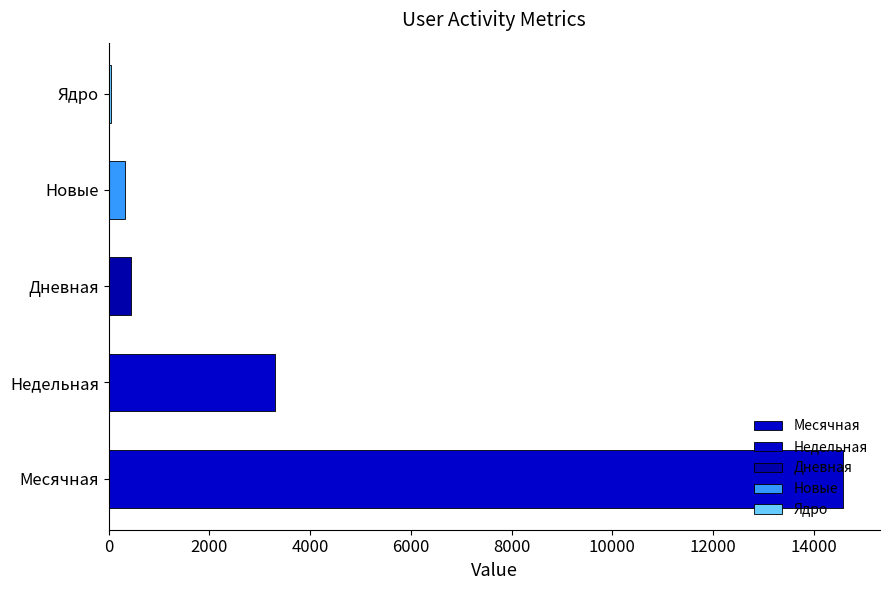

The chart shows a value of 3309.8 at Недельная. True or false?

True